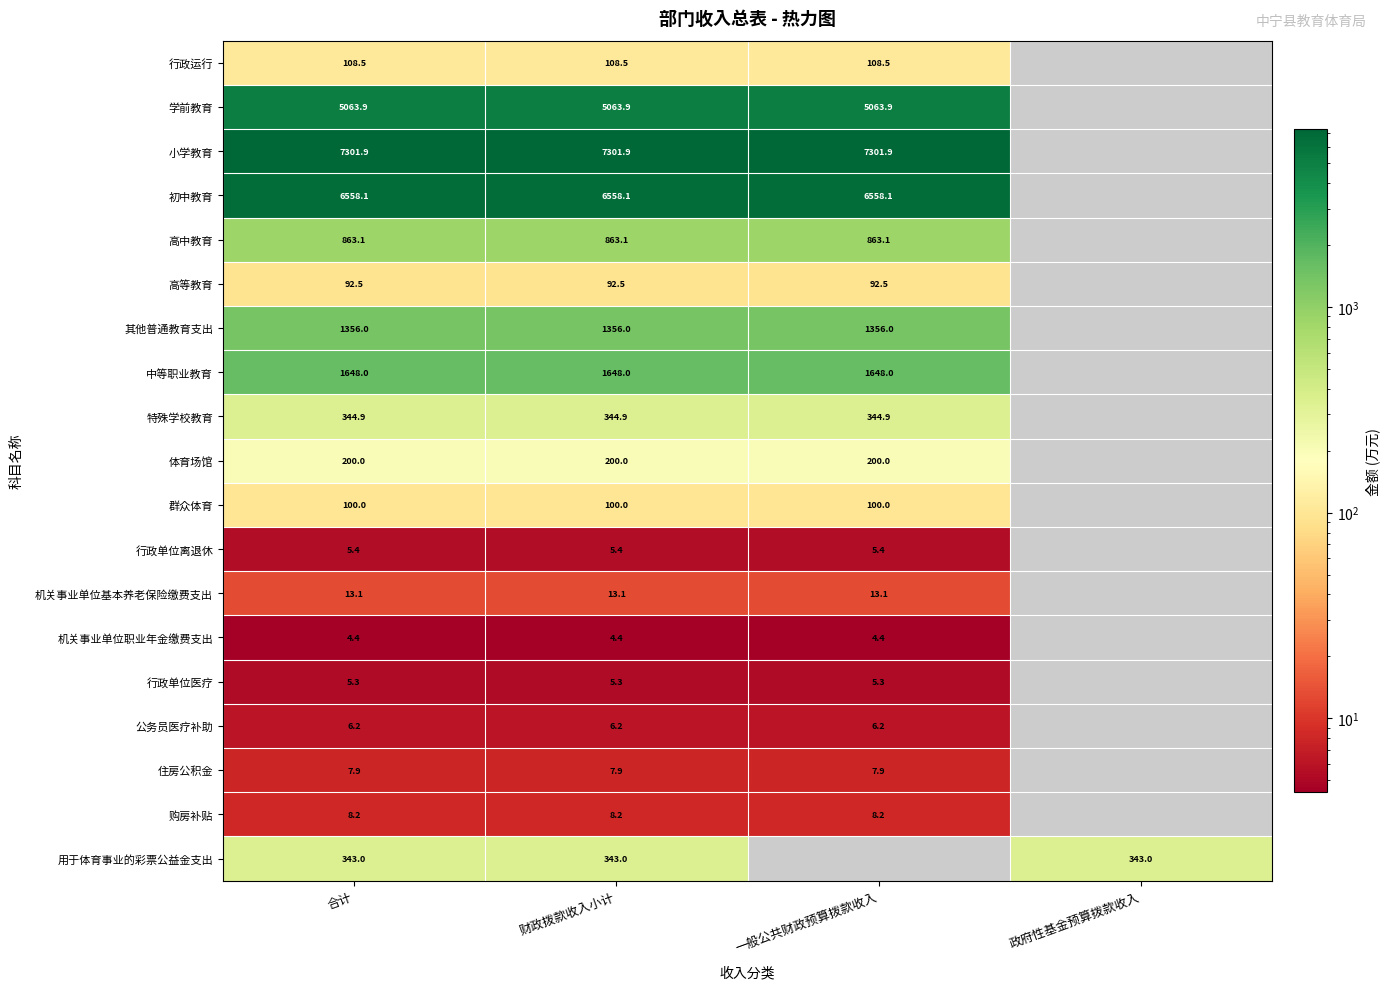

At 财政拨款收入小计, list the series in order from smallest to largest.

机关事业单位职业年金缴费支出, 行政单位医疗, 行政单位离退休, 公务员医疗补助, 住房公积金, 购房补贴, 机关事业单位基本养老保险缴费支出, 高等教育, 群众体育, 行政运行, 体育场馆, 用于体育事业的彩票公益金支出, 特殊学校教育, 高中教育, 其他普通教育支出, 中等职业教育, 学前教育, 初中教育, 小学教育